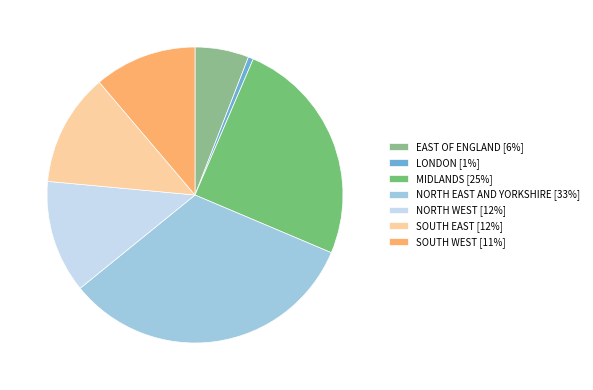

Count the number of slices in the pie.

7